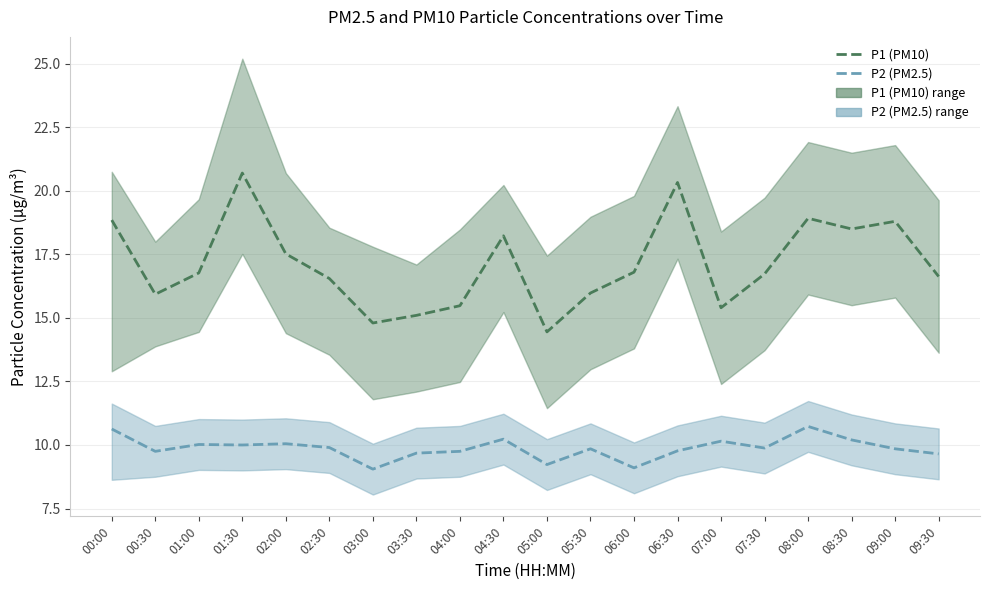

Where does the P1 (PM10) series first go above 16?

00:00